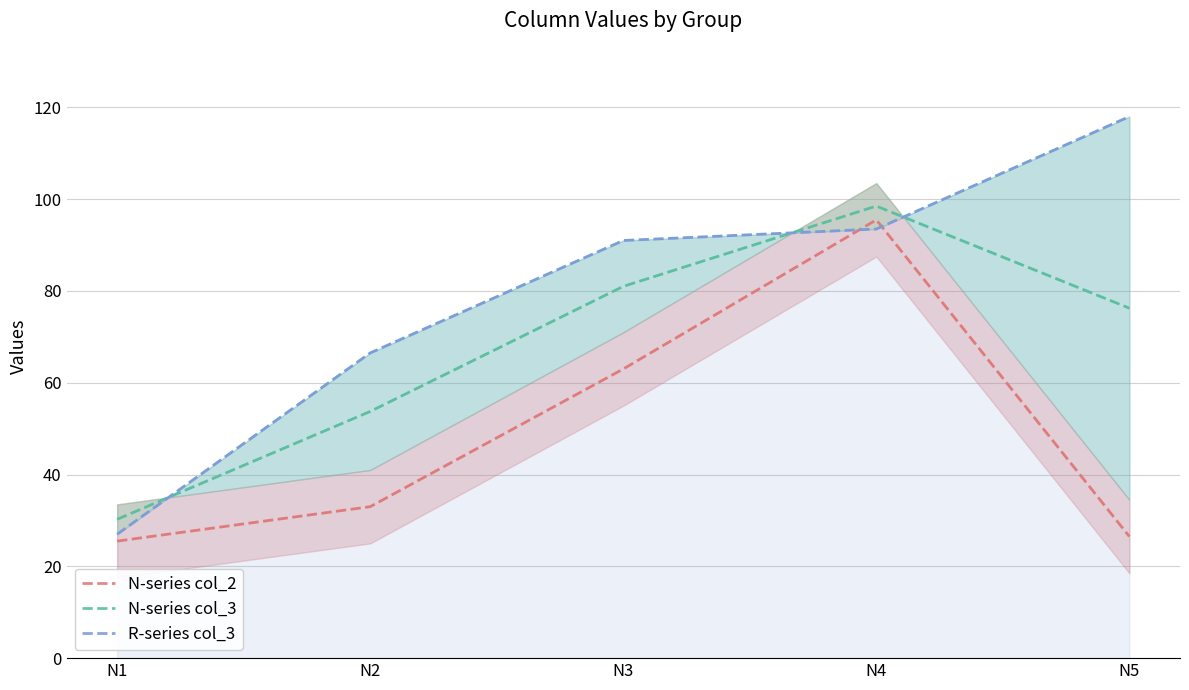

Reading left to right, extract all data points from this chart.

N-series col_2 mid: 25.5	33.0	63.0	95.5	26.5
N-series col_3 mid: 30.2	53.8	81.0	98.5	76.2
R-series col_3 line: 27.0	66.5	91.0	93.5	118.0